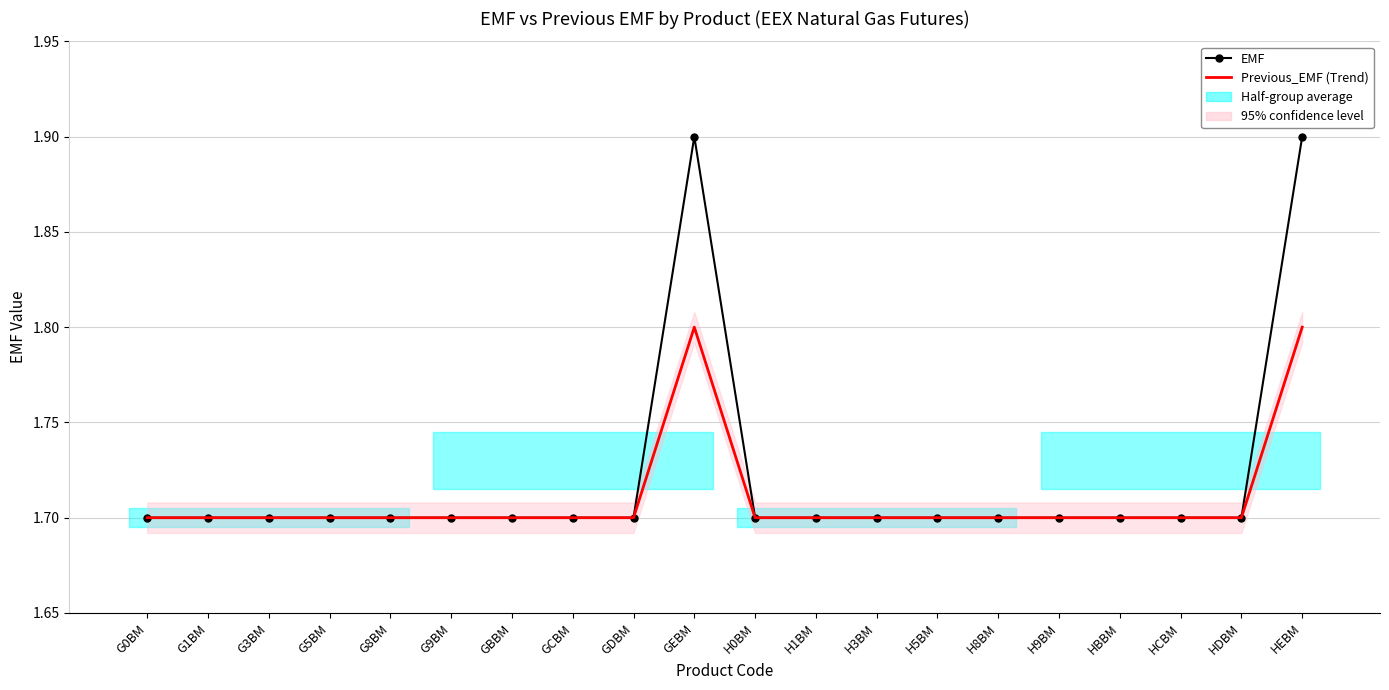

The Previous_EMF series shows 2.8 at GBBM. True or false?

False